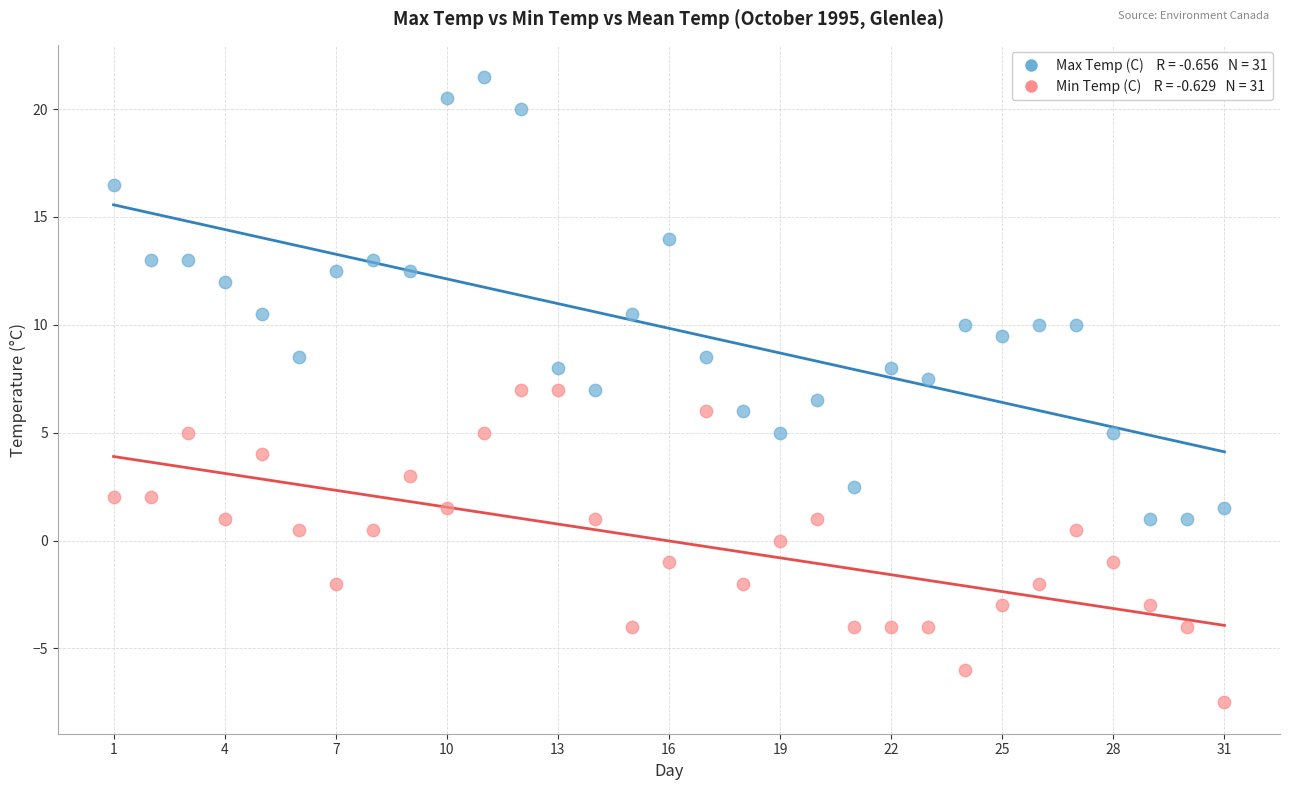

Across all data points, what is the range of X values (max minus min)?

30.0